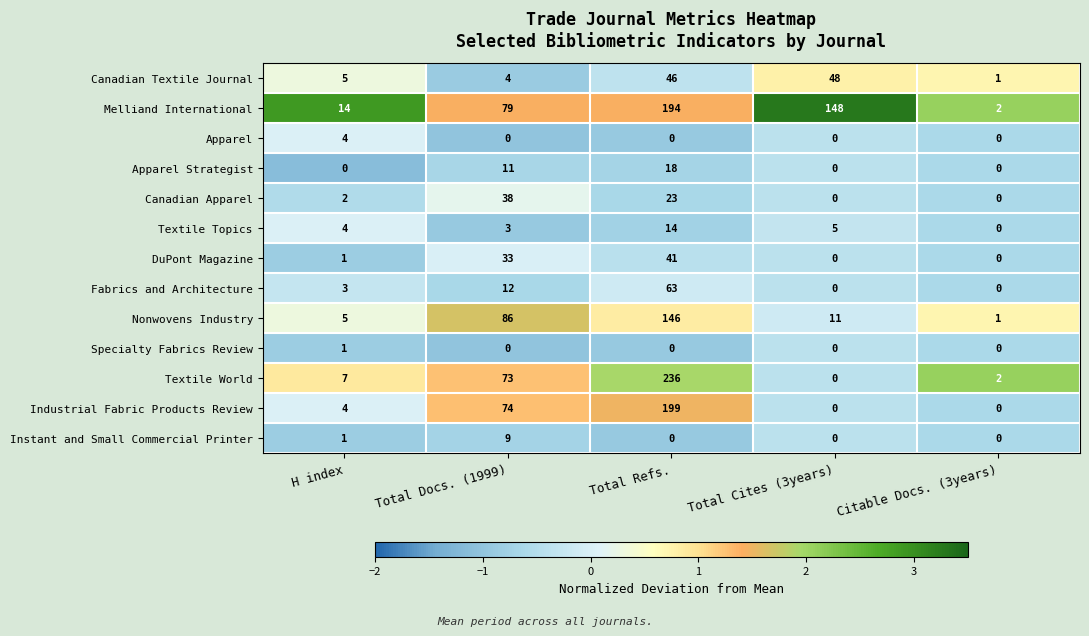

How many data points does each series have?

5